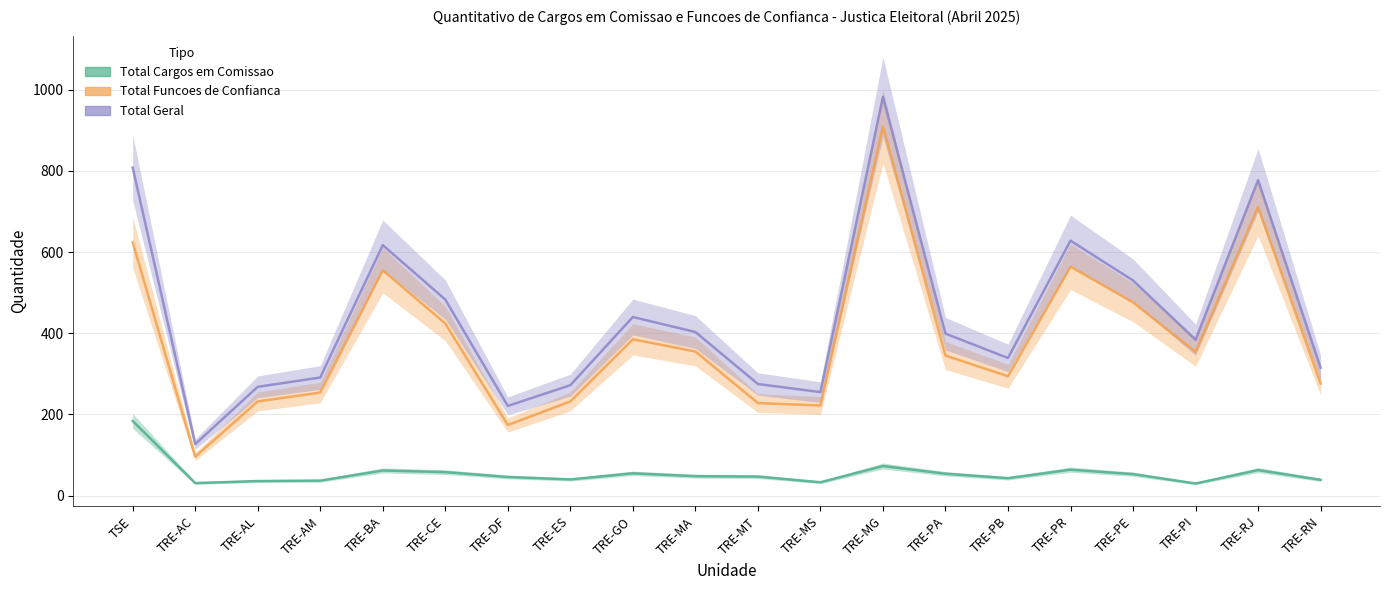

True or false: Total Geral and Total Funcoes de Confianca cross at least once.

False